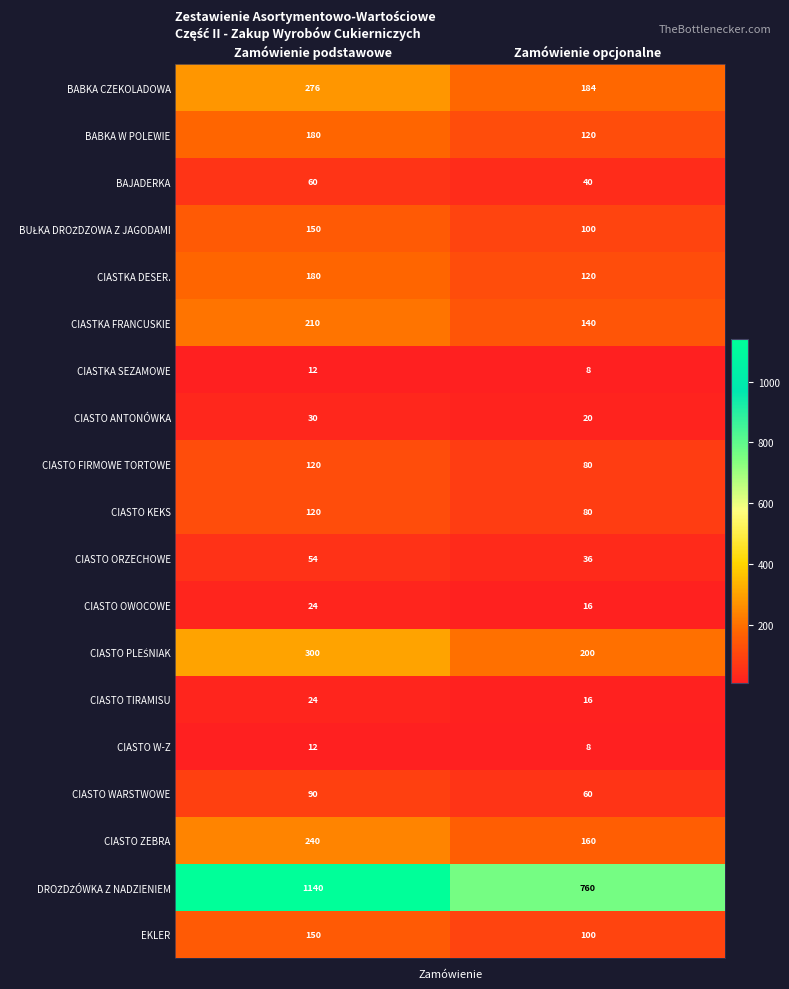

What is the approximate value of EKLER at Zamówienie opcjonalne, to the nearest 5?

100